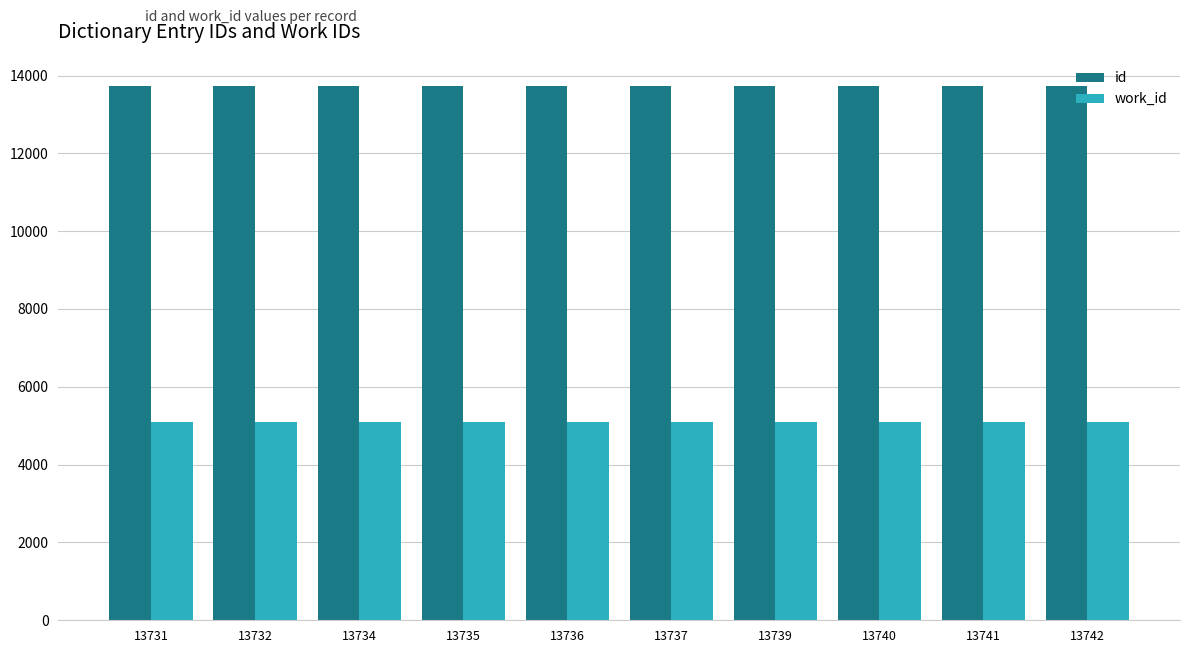

List the series in order of their overall mean, highest first.

id, work_id